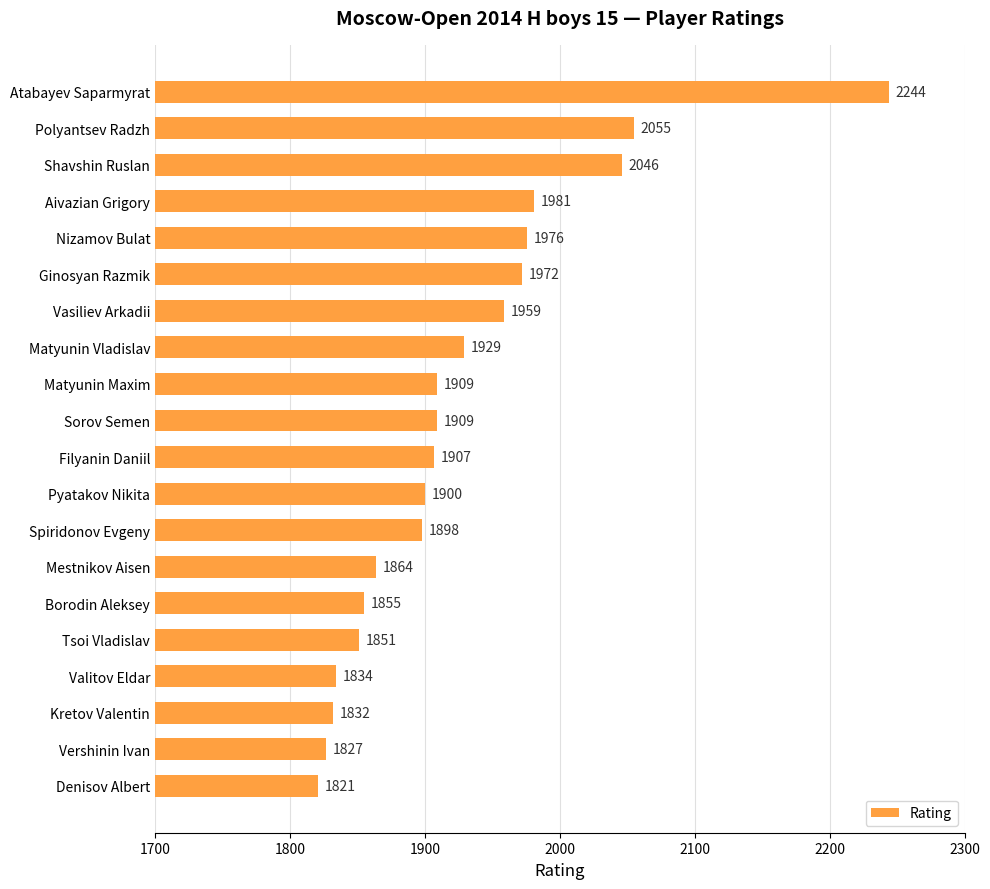

Approximately how many times larger is the value at Borodin Aleksey compared to Vasiliev Arkadii?

0.9